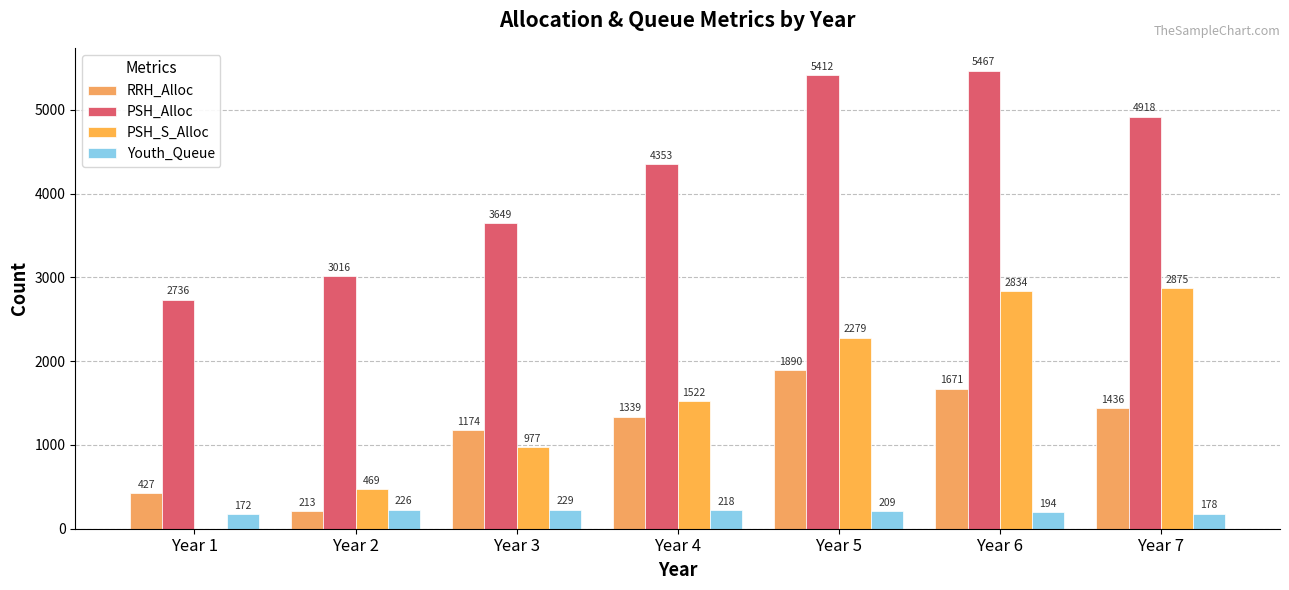

What is the difference between the highest and lowest values at Year 6?

5273